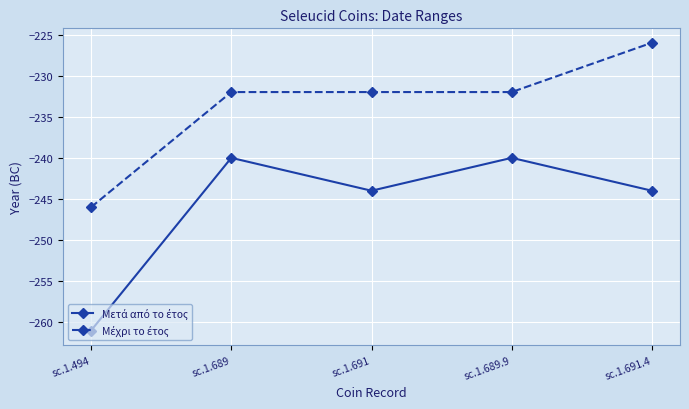

Which category has the highest value across all series?

sc.1.691.4